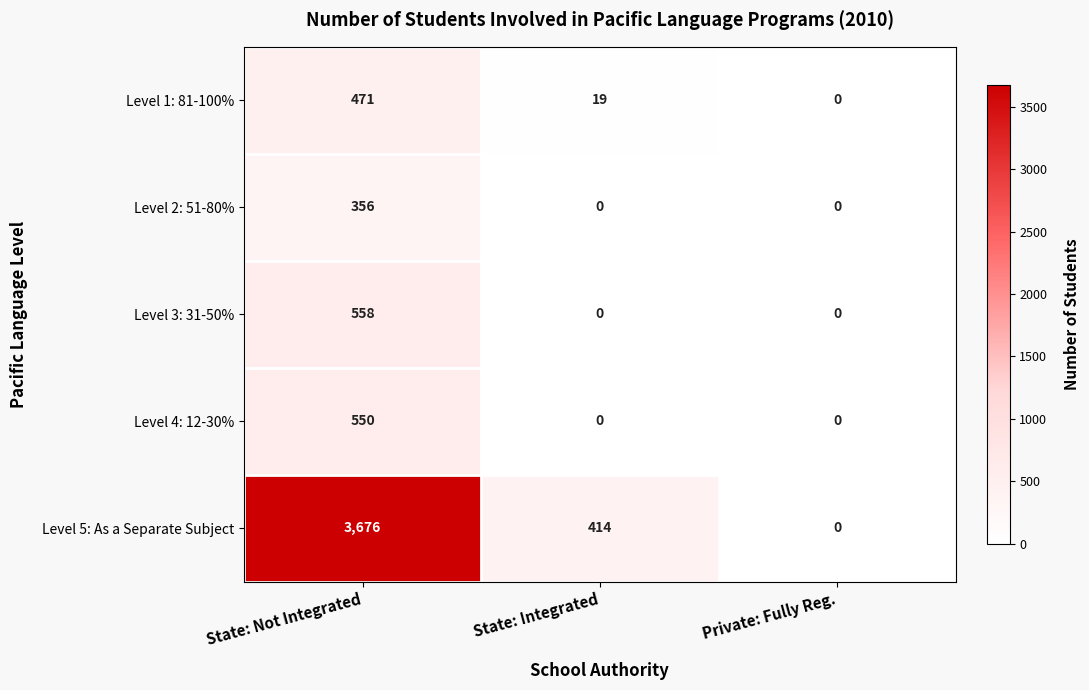

What is the highest value of the Level 1: 81-100% series?

471